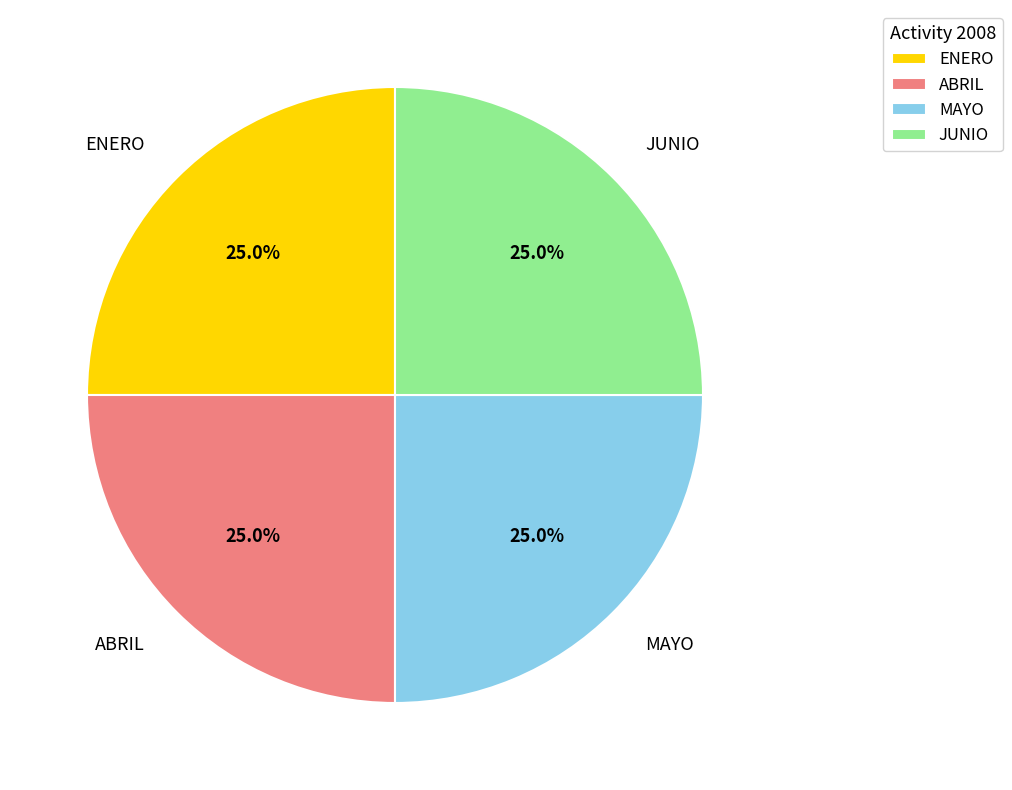

What percentage is NOT represented by JUNIO?

75.0%